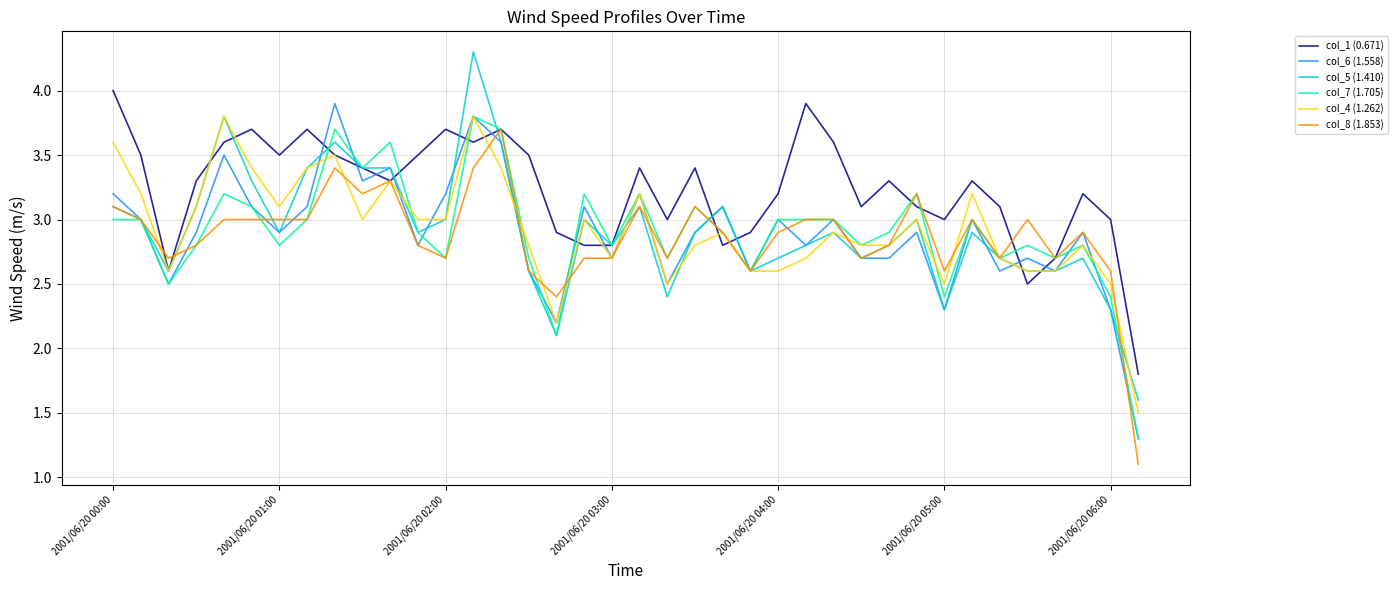

Reading left to right, list all the values displayed in this chart.

col_1 (0.671): 4.0	3.5	2.6	3.3	3.6	3.7	3.5	3.7	3.5	3.4	3.3	3.5	3.7	3.6	3.7	3.5	2.9	2.8	2.8	3.4	3.0	3.4	2.8	2.9	3.2	3.9	3.6	3.1	3.3	3.1	3.0	3.3	3.1	2.5	2.7	3.2	3.0	1.8
col_6 (1.558): 3.2	3.0	2.5	2.9	3.5	3.1	2.9	3.1	3.9	3.3	3.4	2.8	3.2	3.8	3.6	2.6	2.2	3.1	2.7	3.2	2.5	2.9	3.1	2.6	3.0	2.8	3.0	2.7	2.7	2.9	2.3	3.0	2.6	2.7	2.6	2.9	2.3	1.3
col_5 (1.410): 3.1	3.0	2.6	3.1	3.8	3.3	2.9	3.4	3.6	3.4	3.4	2.9	3.0	4.3	3.6	2.6	2.1	3.0	2.8	3.1	2.4	2.9	3.1	2.6	2.7	2.8	2.9	2.7	2.8	3.0	2.3	2.9	2.7	2.6	2.6	2.7	2.3	1.6
col_7 (1.705): 3.0	3.0	2.5	2.8	3.2	3.1	2.8	3.0	3.7	3.4	3.6	2.9	2.7	3.8	3.7	2.7	2.1	3.2	2.8	3.2	2.7	3.1	2.9	2.6	3.0	3.0	3.0	2.8	2.9	3.2	2.4	3.0	2.7	2.8	2.7	2.8	2.4	1.3
col_4 (1.262): 3.6	3.2	2.6	3.1	3.8	3.4	3.1	3.4	3.5	3.0	3.3	3.0	3.0	3.8	3.4	2.8	2.2	3.0	2.7	3.2	2.5	2.8	2.9	2.6	2.6	2.7	2.9	2.8	2.8	3.0	2.5	3.2	2.7	2.6	2.6	2.8	2.5	1.5
col_8 (1.853): 3.1	3.0	2.7	2.8	3.0	3.0	3.0	3.0	3.4	3.2	3.3	2.8	2.7	3.4	3.7	2.6	2.4	2.7	2.7	3.1	2.7	3.1	2.9	2.6	2.9	3.0	3.0	2.7	2.8	3.2	2.6	3.0	2.7	3.0	2.7	2.9	2.6	1.1